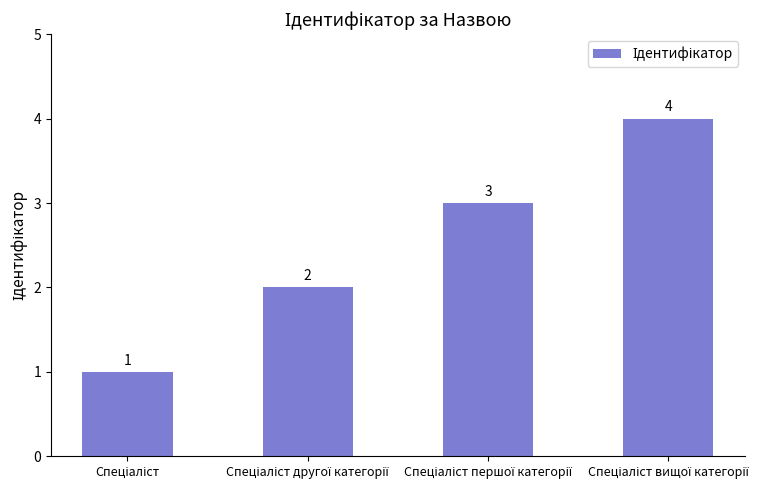

What is the difference between the second highest and second lowest values?

1